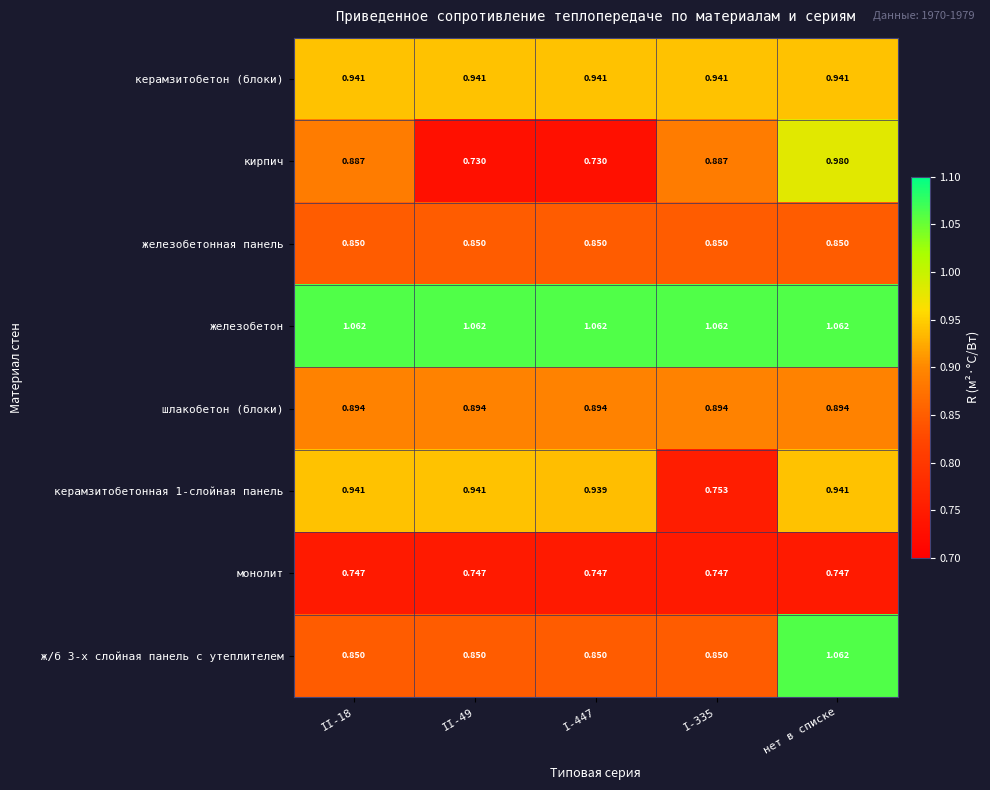

Which series has the widest spread of values?

кирпич